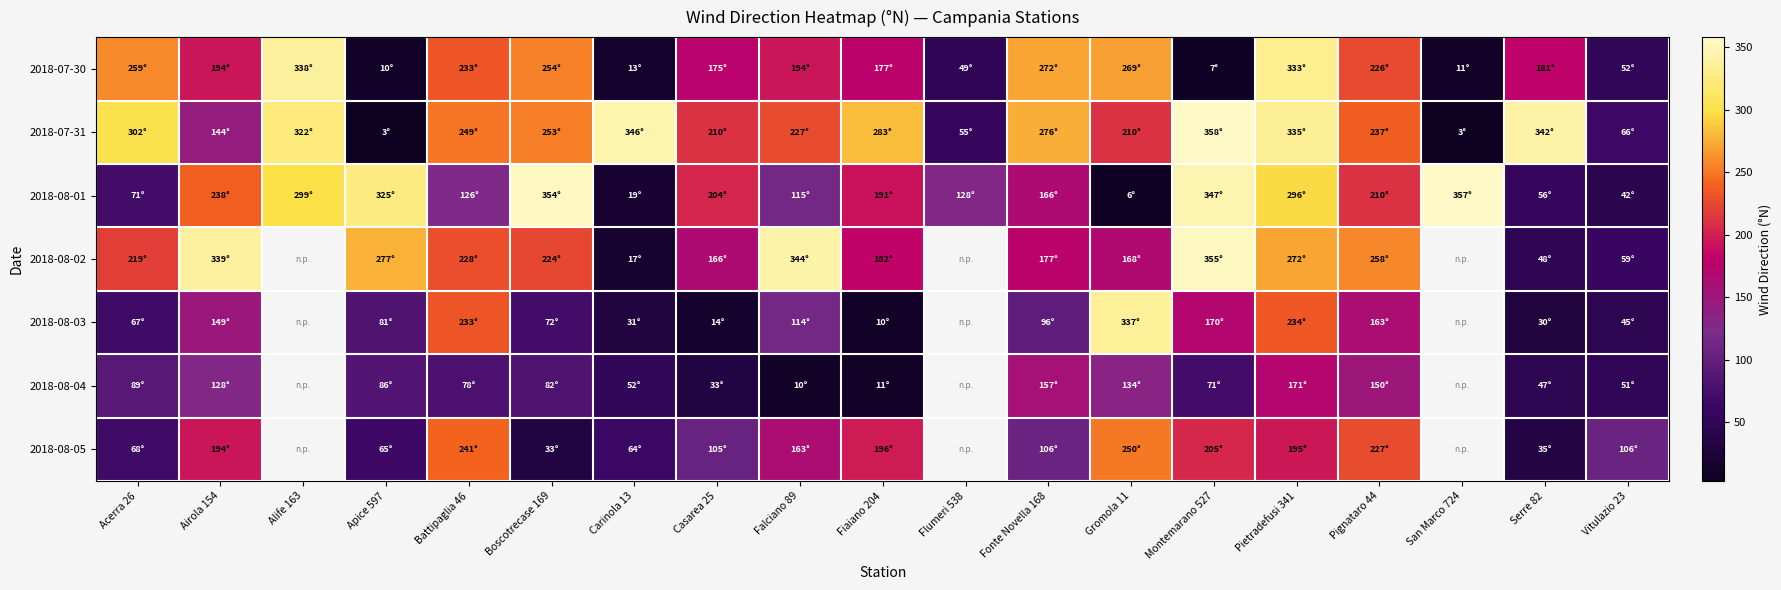

The value of 2018-08-01 at Montemarano 527 is 347.0. True or false?

True